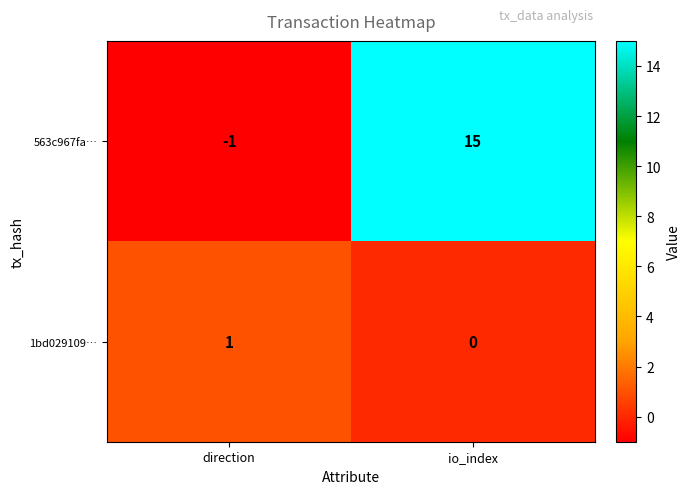

At which category does the chart reach its peak across all series?

io_index